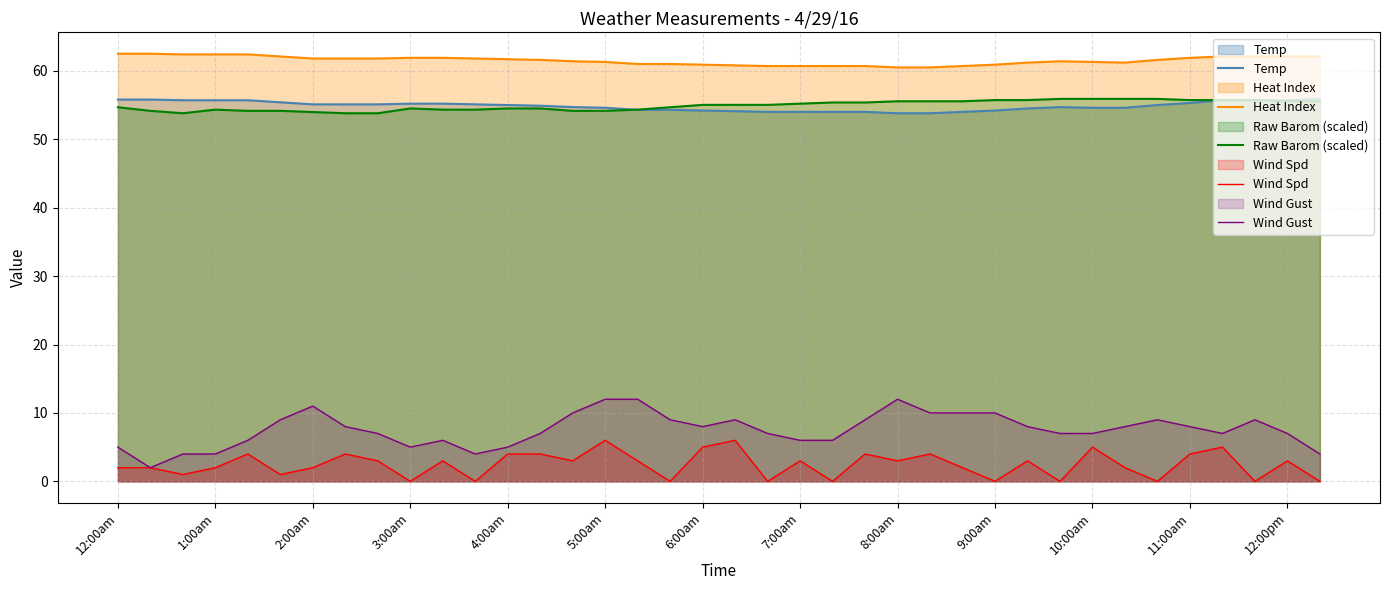

At how many categories does at least one series exceed 41?

38